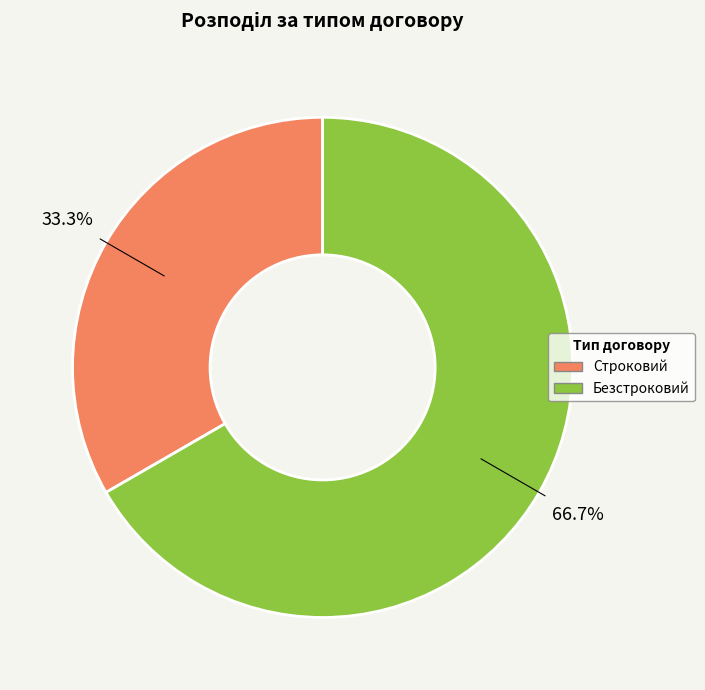

Do Строковий and Безстроковий together represent more than half of the pie?

Yes